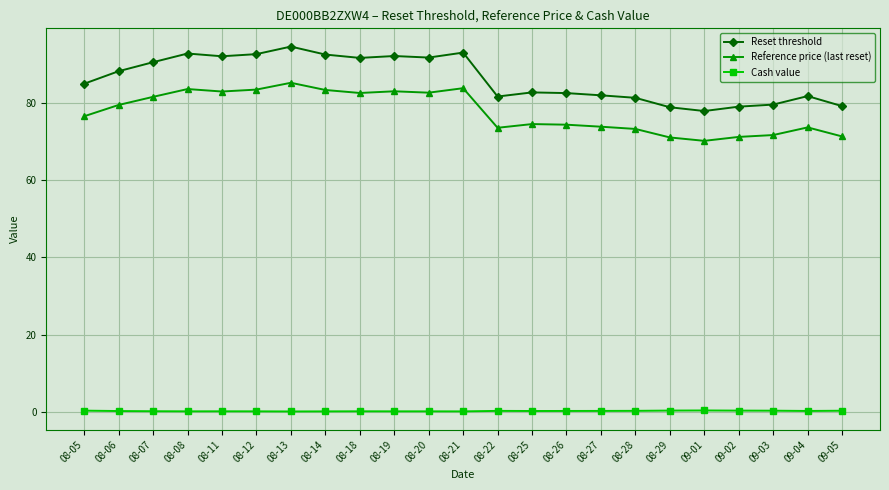

At which category is the sum across all series the highest?

08-13